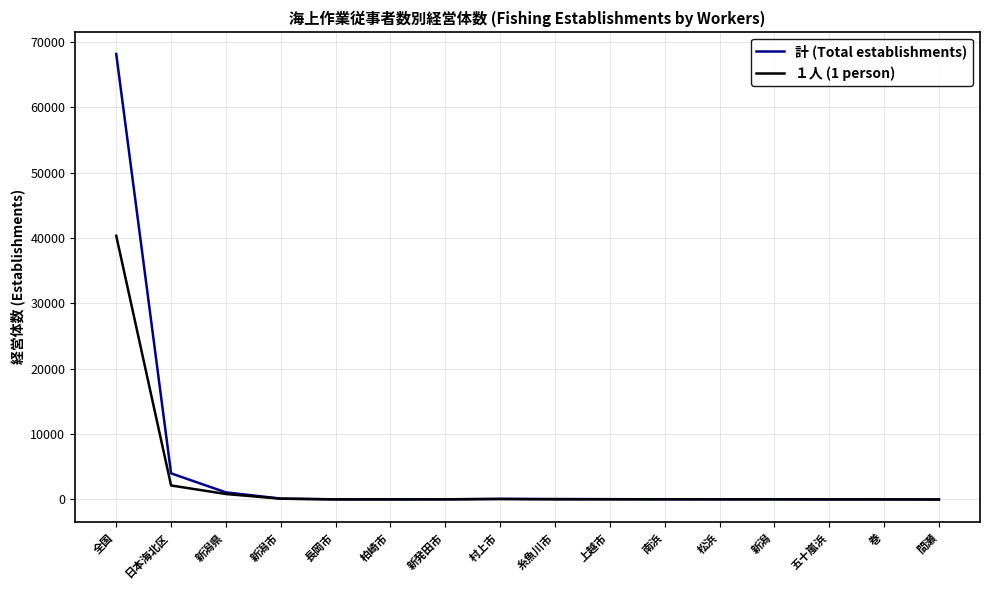

What is the difference between the highest and lowest values at 全国?

27805